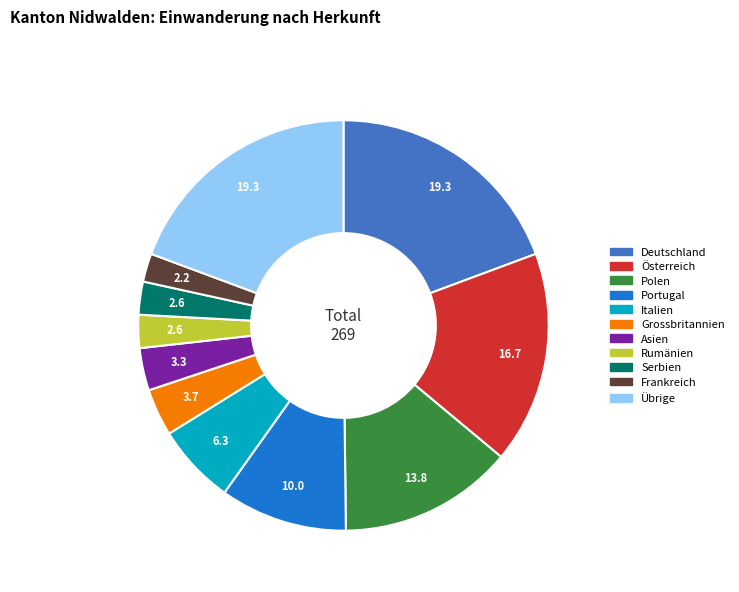

Which has a higher value, Österreich or Rumänien?

Österreich